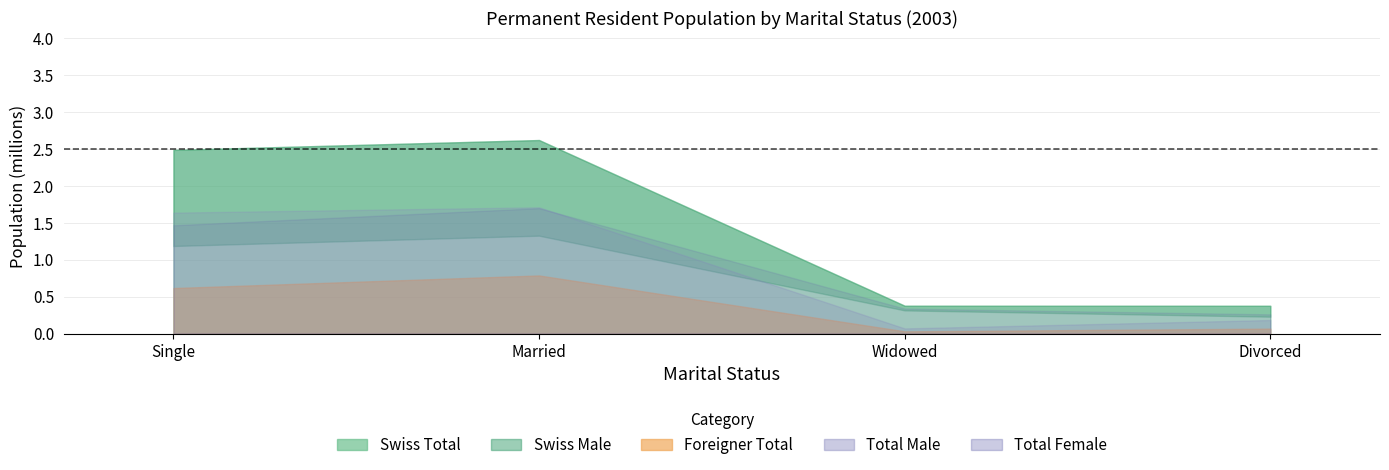

How many data points in Swiss_Male are above 1295888?

1